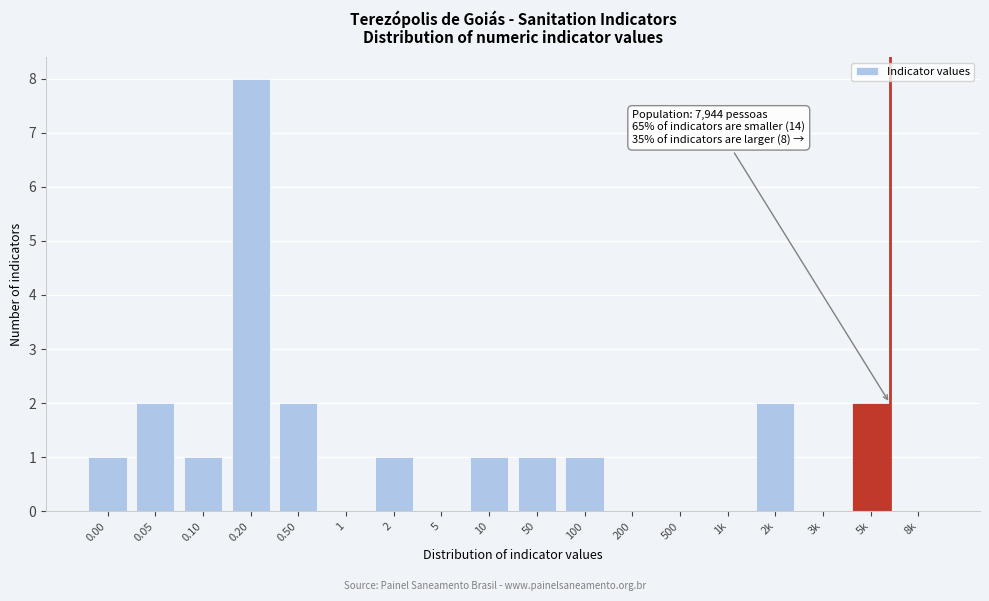

Reading left to right, what are all the values shown in this chart?

0.00=1	0.05=2	0.10=1	0.20=8	0.50=2	1=0	2=1	5=0	10=1	50=1	100=1	200=0	500=0	1k=0	2k=2	3k=0	5k=2	8k=0